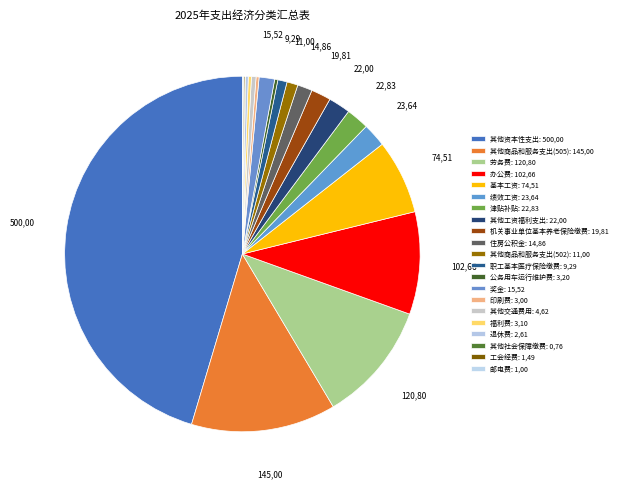

Which slice is the largest?

其他资本性支出